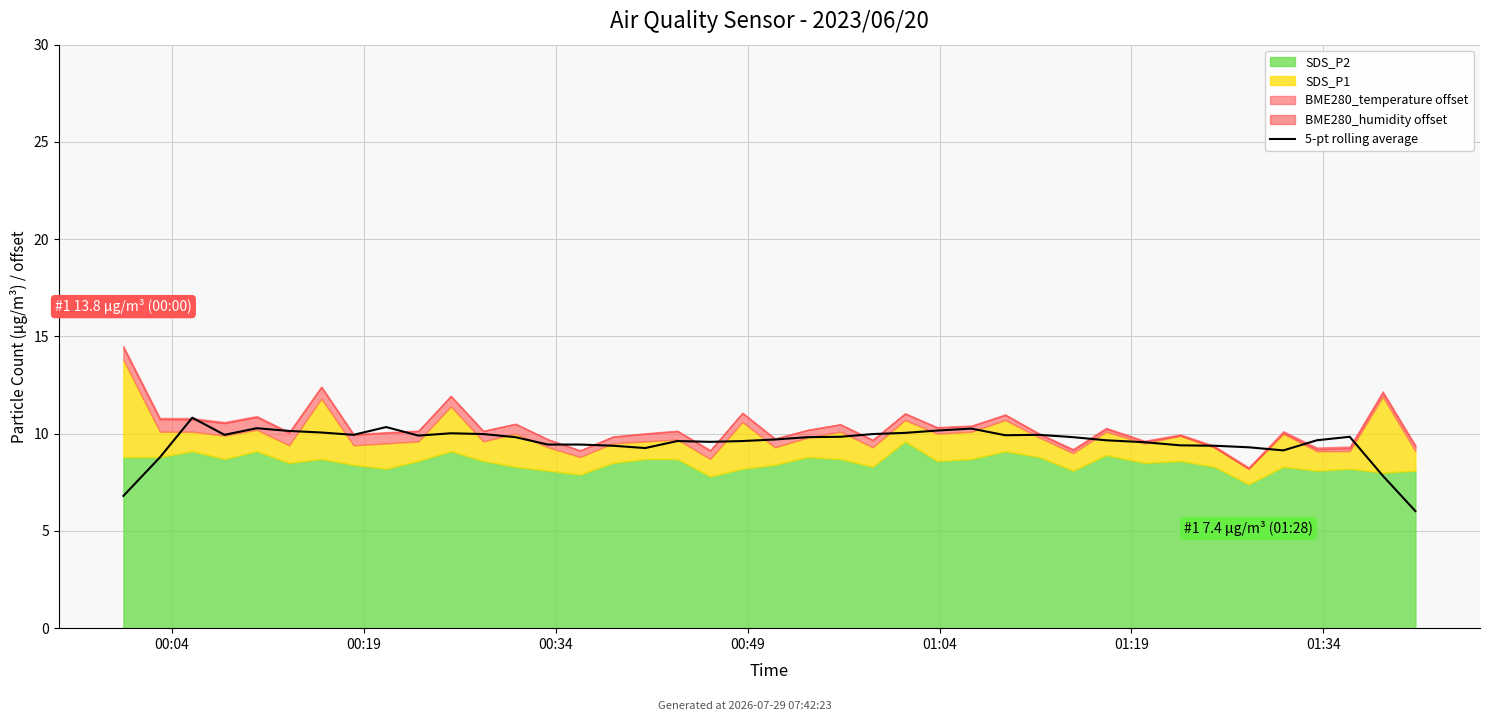

How many interior local valleys (lower than both neighbors) does the data have?

7